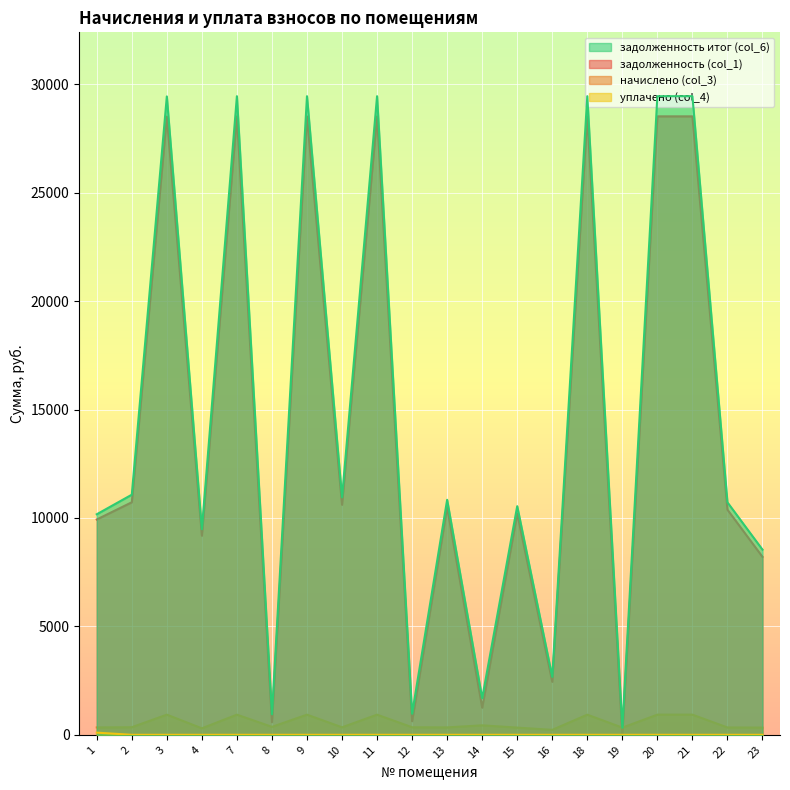

What is the difference between the maximum and second lowest values in the начислено (col_3) series?

630.5